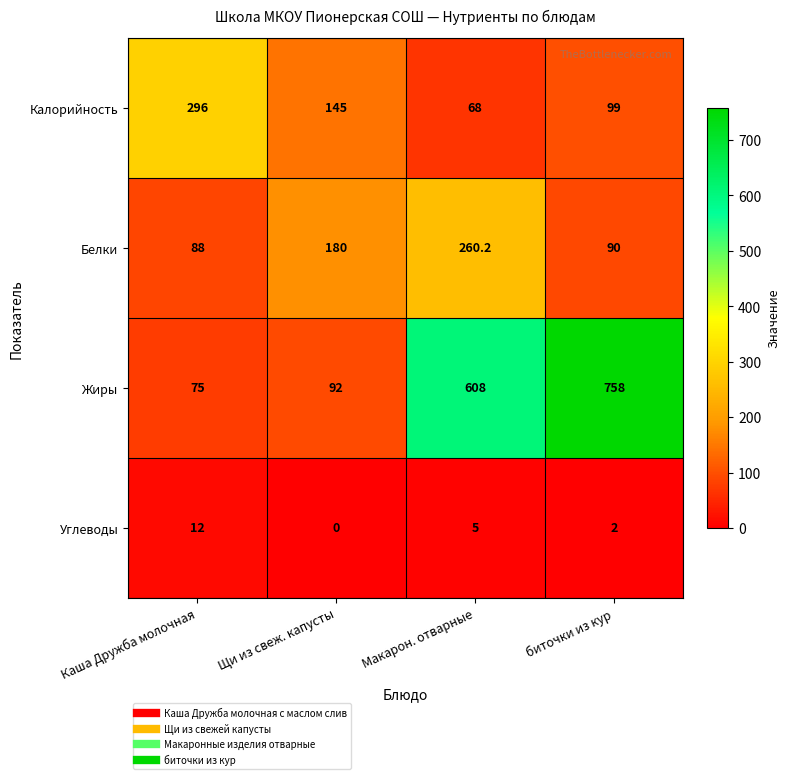

Is it true that Углеводы equals 5.0 at Макарон. отварные?

True